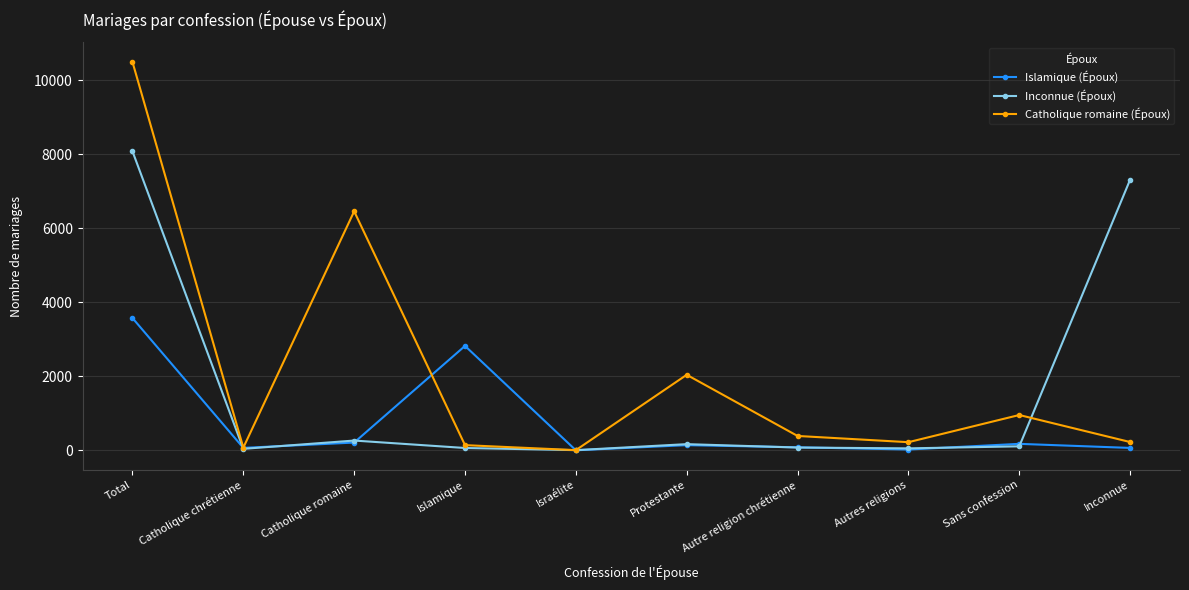

The Islamique (Époux) series shows 2405 at Total. True or false?

False